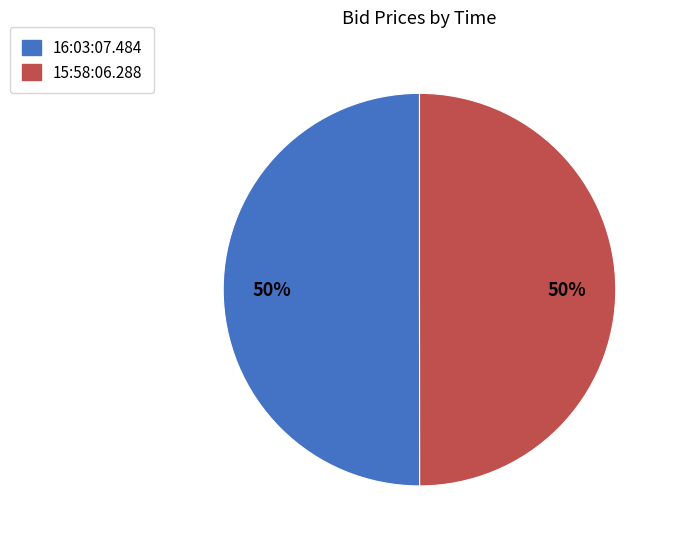

The 15:58:06.288 slice represents 42% of the pie. True or false?

False